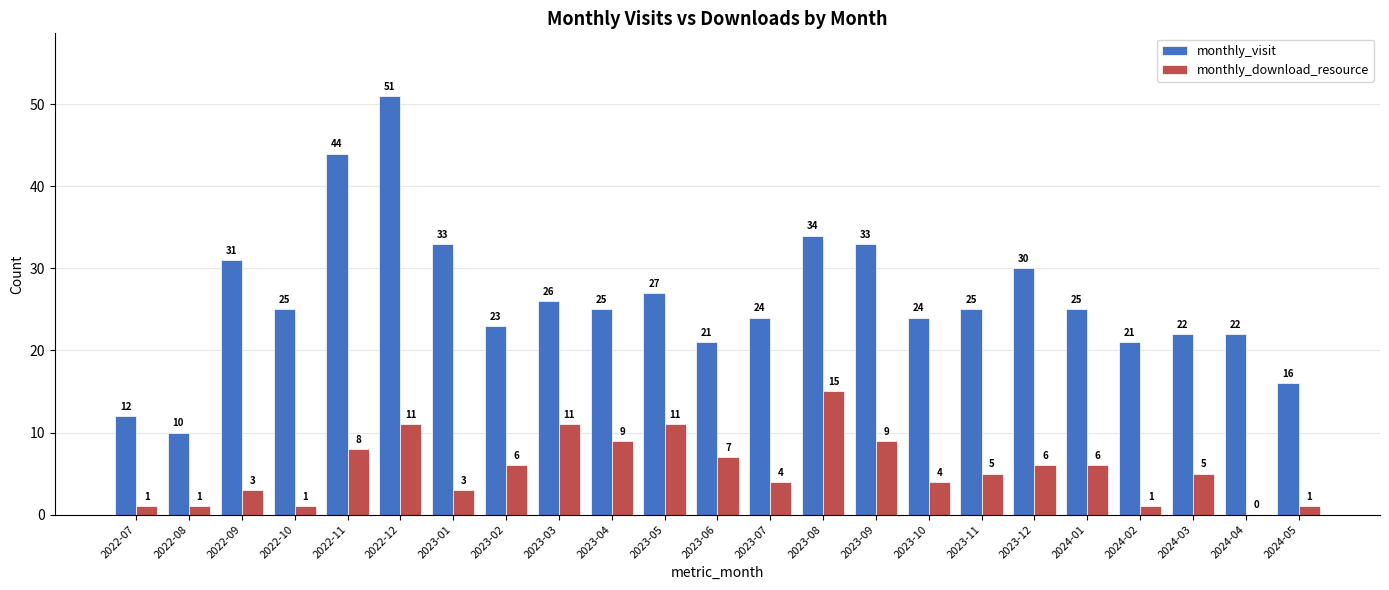

What are all the series names shown in the legend?

monthly_visit, monthly_download_resource